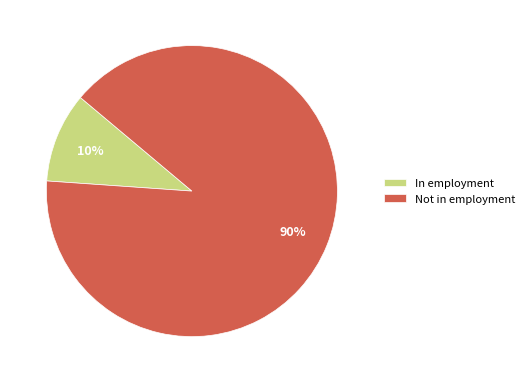

True or false: In employment accounts for 10% of the total.

True